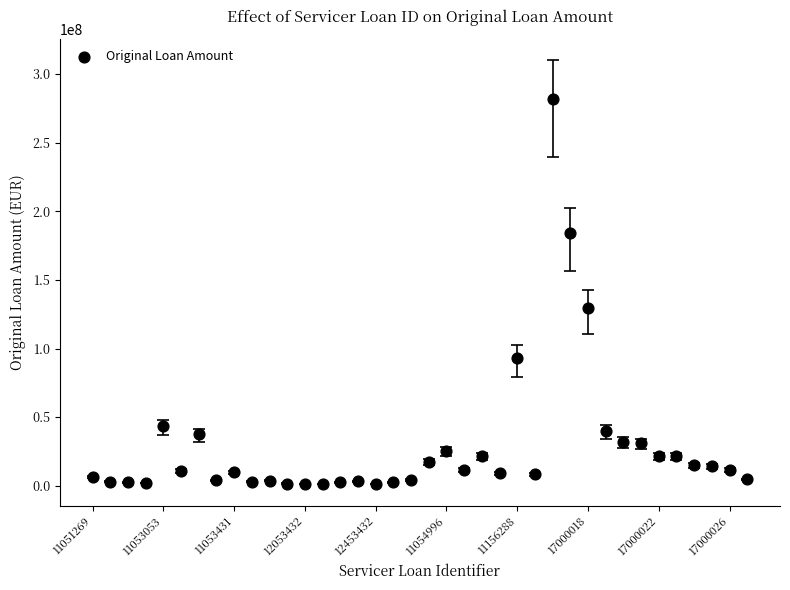

What Y value in the scatter plot is closest to 141510282?

129754913.0